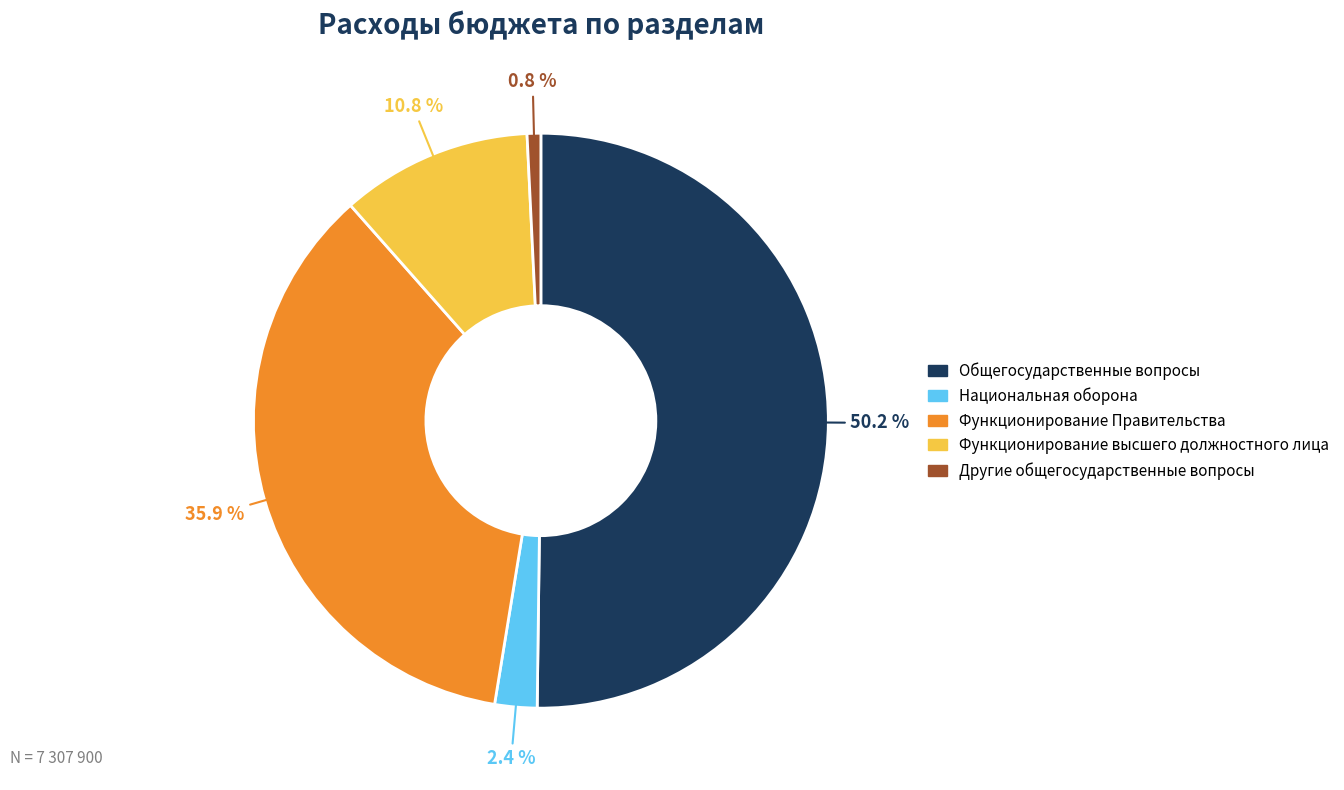

How many segments does this pie chart have?

5